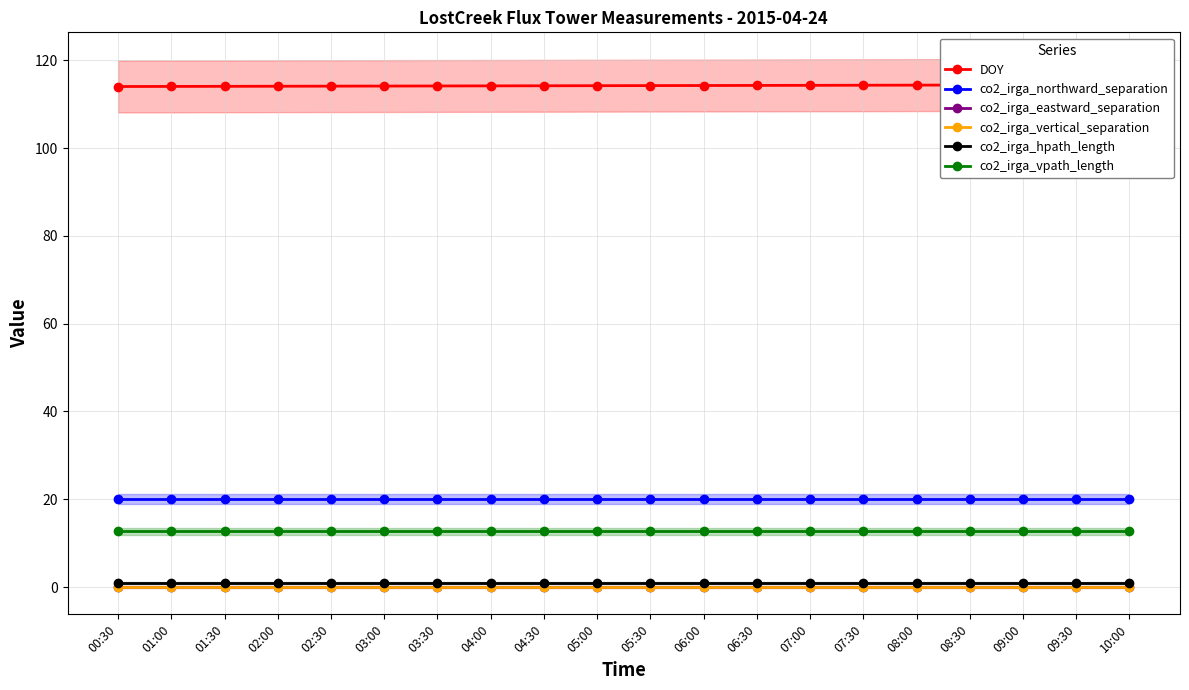

Reading left to right, extract all data points from this chart.

DOY: 00:30=114.0	01:00=114.0	01:30=114.1	02:00=114.1	02:30=114.1	03:00=114.1	03:30=114.1	04:00=114.2	04:30=114.2	05:00=114.2	05:30=114.2	06:00=114.2	06:30=114.3	07:00=114.3	07:30=114.3	08:00=114.3	08:30=114.4	09:00=114.4	09:30=114.4	10:00=114.4
co2_irga_northward_separation: 00:30=20.0	01:00=20.0	01:30=20.0	02:00=20.0	02:30=20.0	03:00=20.0	03:30=20.0	04:00=20.0	04:30=20.0	05:00=20.0	05:30=20.0	06:00=20.0	06:30=20.0	07:00=20.0	07:30=20.0	08:00=20.0	08:30=20.0	09:00=20.0	09:30=20.0	10:00=20.0
co2_irga_eastward_separation: 00:30=0.0	01:00=0.0	01:30=0.0	02:00=0.0	02:30=0.0	03:00=0.0	03:30=0.0	04:00=0.0	04:30=0.0	05:00=0.0	05:30=0.0	06:00=0.0	06:30=0.0	07:00=0.0	07:30=0.0	08:00=0.0	08:30=0.0	09:00=0.0	09:30=0.0	10:00=0.0
co2_irga_vertical_separation: 00:30=0.0	01:00=0.0	01:30=0.0	02:00=0.0	02:30=0.0	03:00=0.0	03:30=0.0	04:00=0.0	04:30=0.0	05:00=0.0	05:30=0.0	06:00=0.0	06:30=0.0	07:00=0.0	07:30=0.0	08:00=0.0	08:30=0.0	09:00=0.0	09:30=0.0	10:00=0.0
co2_irga_hpath_length: 00:30=0.9	01:00=0.9	01:30=0.9	02:00=0.9	02:30=0.9	03:00=0.9	03:30=0.9	04:00=0.9	04:30=0.9	05:00=0.9	05:30=0.9	06:00=0.9	06:30=0.9	07:00=0.9	07:30=0.9	08:00=0.9	08:30=0.9	09:00=0.9	09:30=0.9	10:00=0.9
co2_irga_vpath_length: 00:30=12.7	01:00=12.7	01:30=12.7	02:00=12.7	02:30=12.7	03:00=12.7	03:30=12.7	04:00=12.7	04:30=12.7	05:00=12.7	05:30=12.7	06:00=12.7	06:30=12.7	07:00=12.7	07:30=12.7	08:00=12.7	08:30=12.7	09:00=12.7	09:30=12.7	10:00=12.7